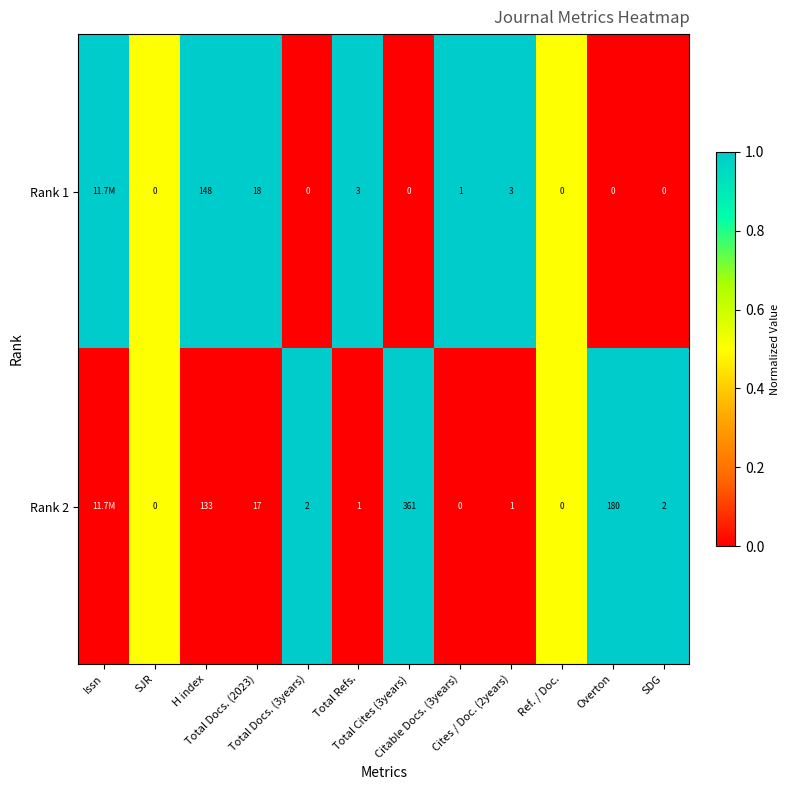

True or false: Rank 1 has a value of 1.0 at H index.

True